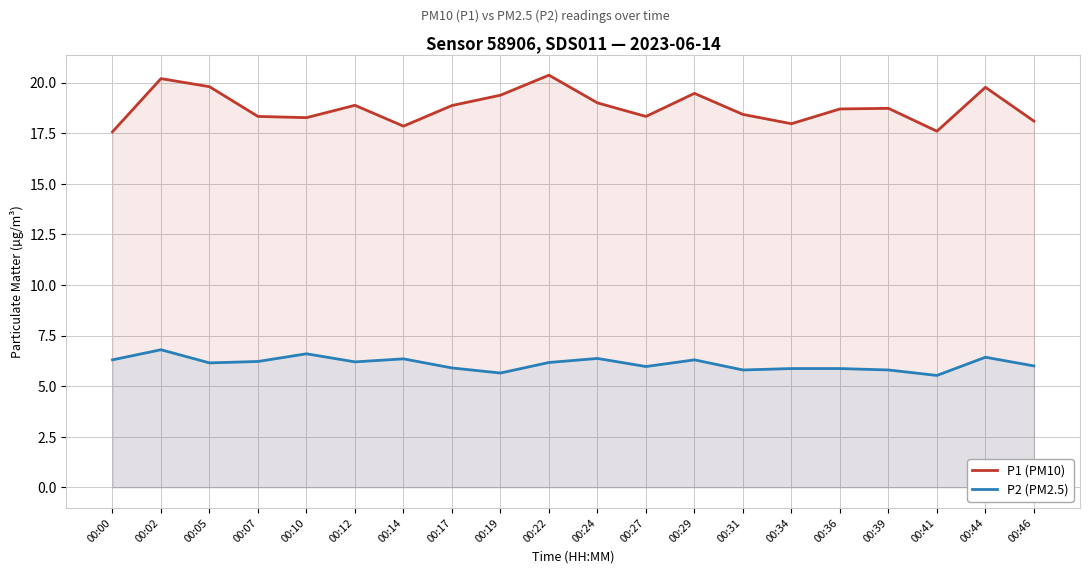

At which label is P2 (PM2.5) closest to 6?

00:46